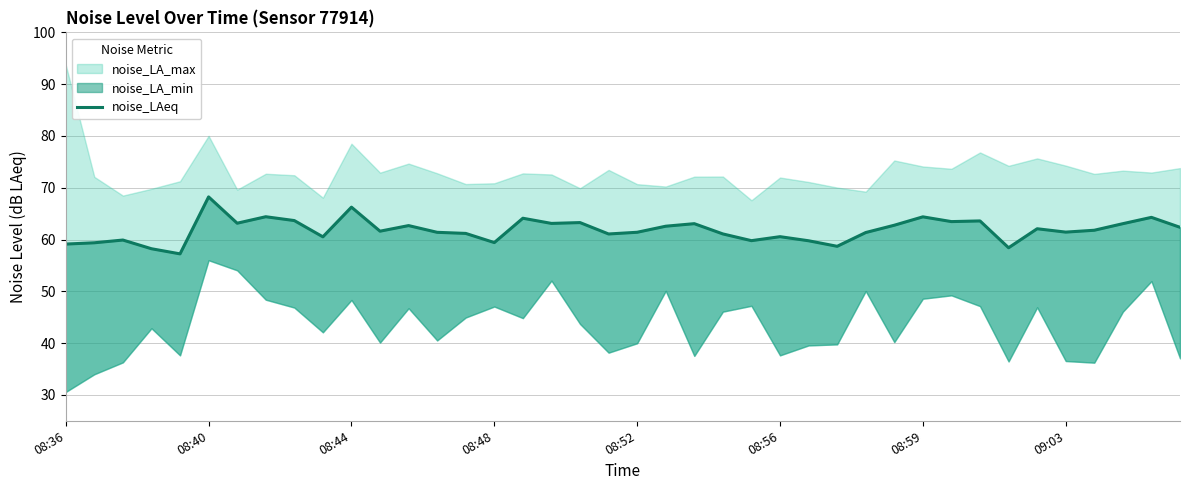

Reading right to left, list all the values displayed in this chart.

62.4	64.3	63.1	61.8	61.4	62.1	58.4	63.6	63.5	64.4	62.8	61.4	58.7	59.8	60.5	59.8	61.1	63.1	62.6	61.4	61.1	63.3	63.1	64.1	59.4	61.2	61.4	62.7	61.6	66.2	60.5	63.7	64.4	63.1	68.2	57.2	58.2	59.9	59.4	59.1